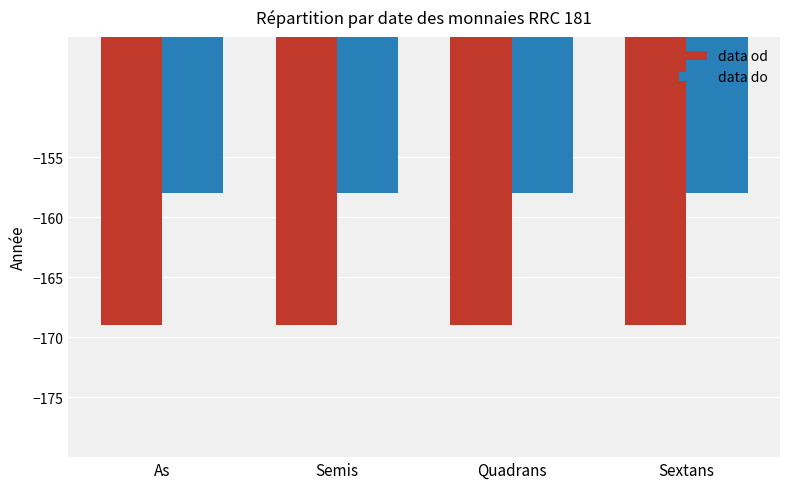

What is the spread (max minus min) of values at Sextans?

11